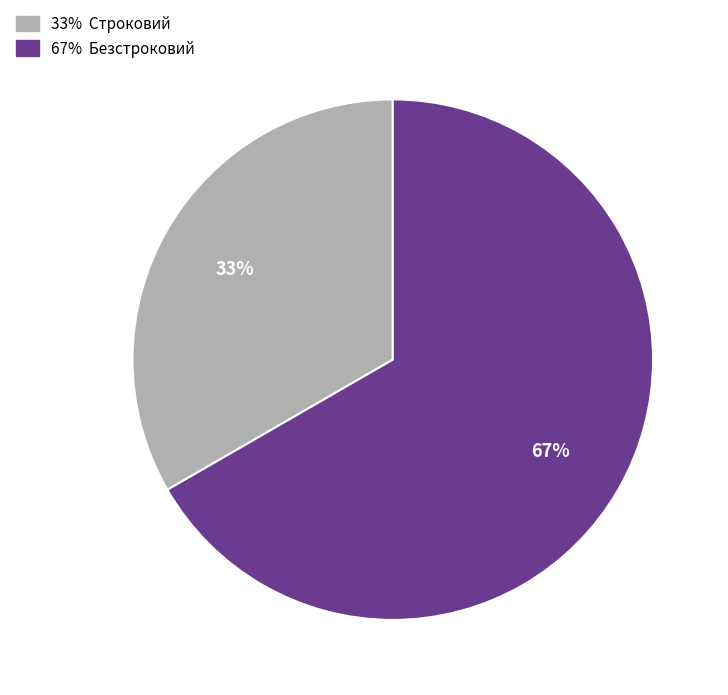

To the nearest percent, what is the average slice percentage?

50%